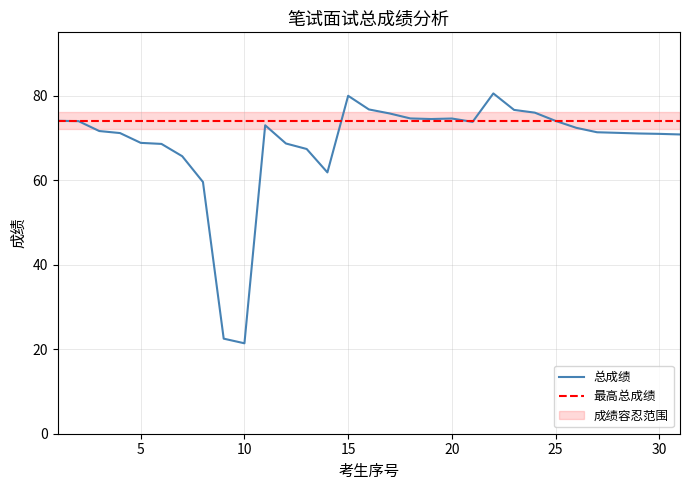

Is it true that 总成绩 equals 21.4 at 10?

True